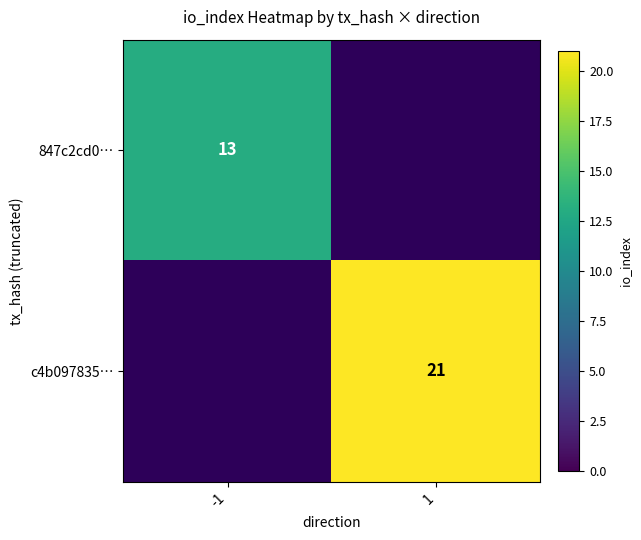

What is the greatest value displayed?

21.0